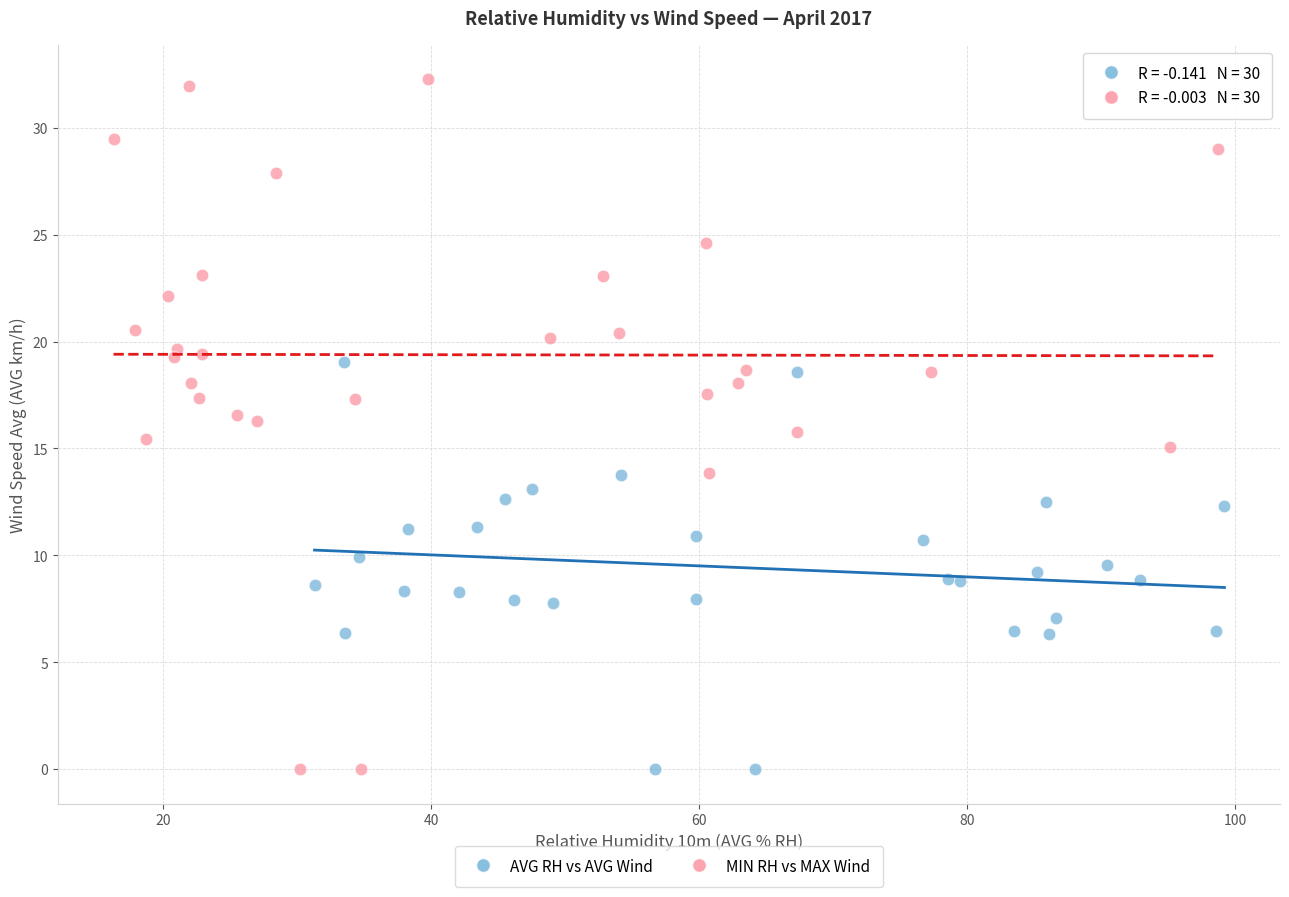

Which series reaches the maximum Y coordinate?

MIN RH vs MAX Wind